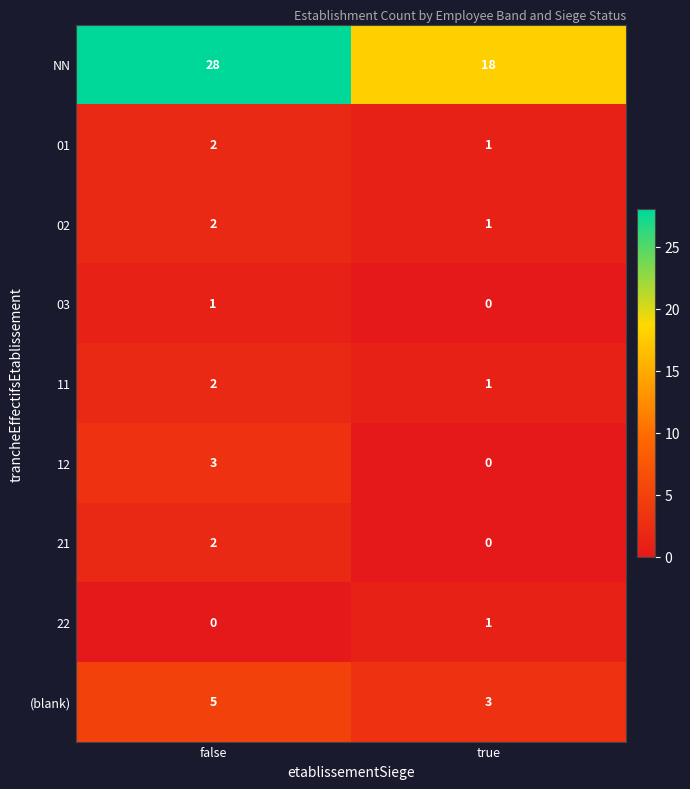

Rank the categories by 22 value from highest to lowest.

true, false